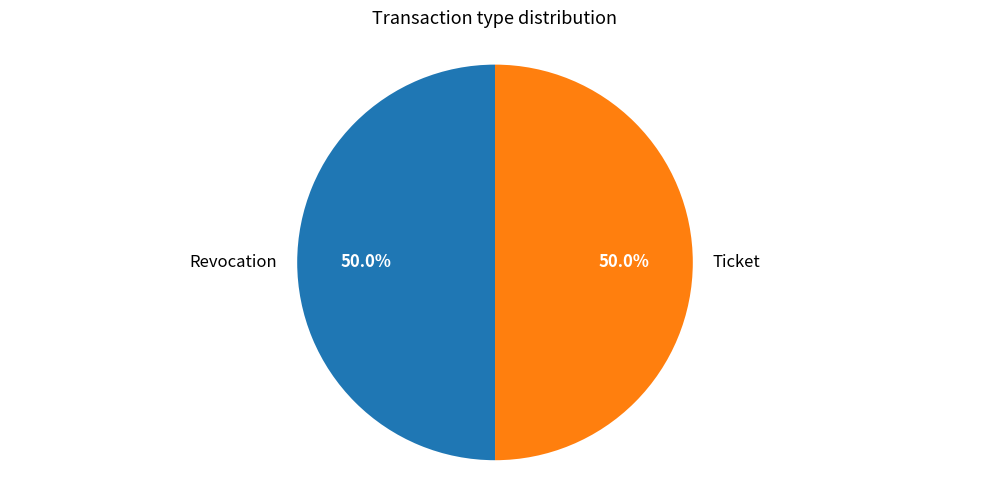

Count the number of slices in the pie.

2